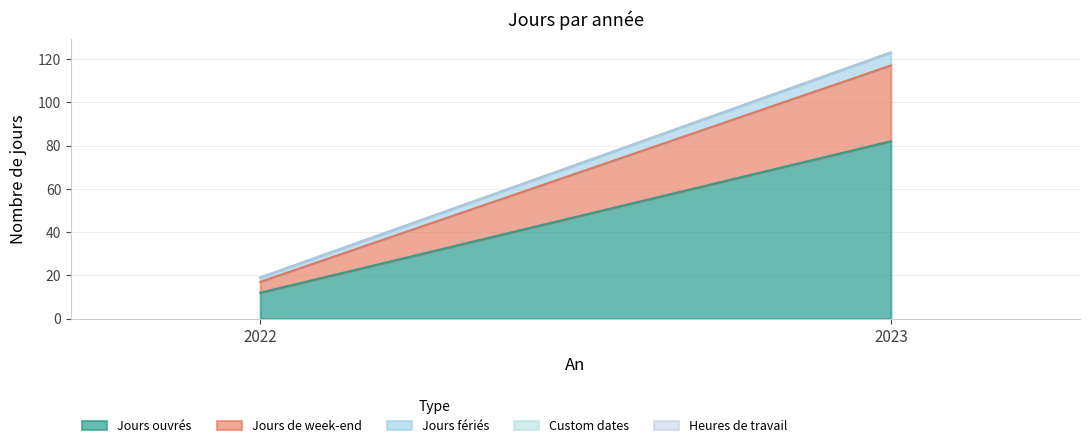

Reading left to right, extract all data points from this chart.

Jours ouvrés: 12	82
Jours de week-end: 5	35
Jours fériés: 2	6
Custom dates: 0	0
Heures de travail: 0	0